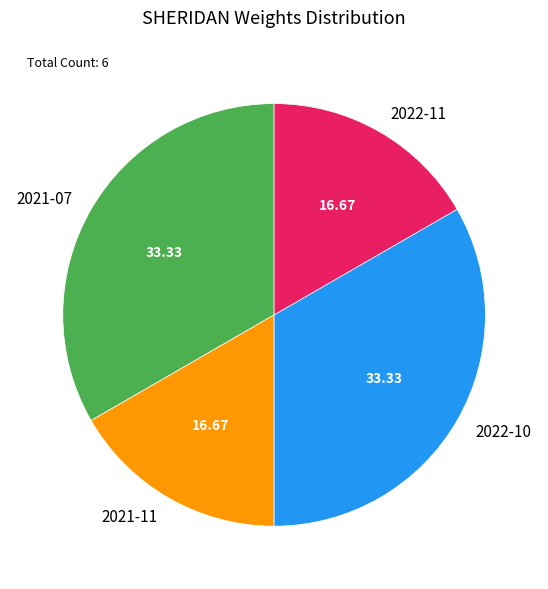

How many slices are in this pie chart?

4